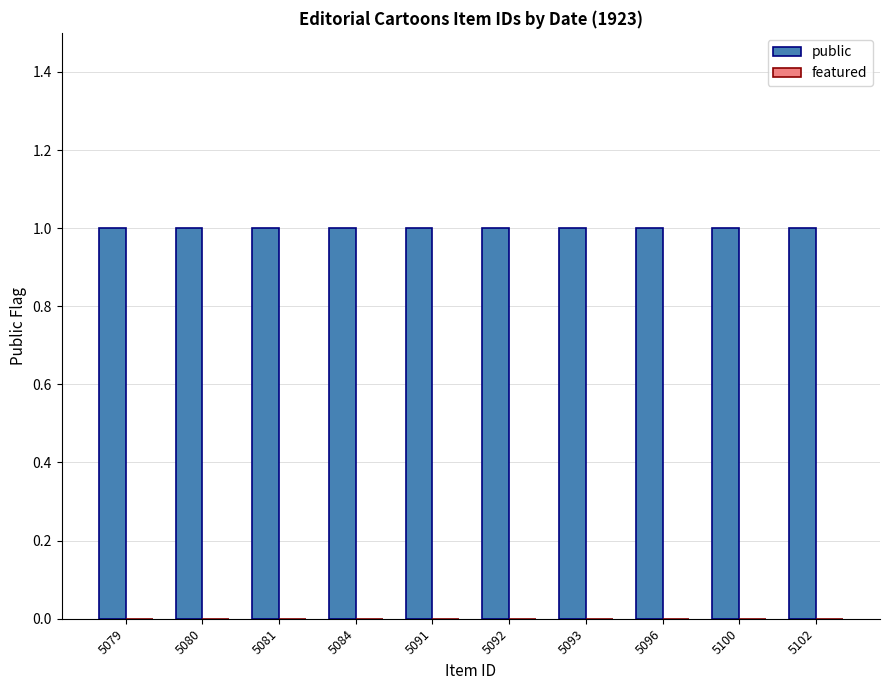

Between 5091 and 5096, which series saw the biggest shift?

public